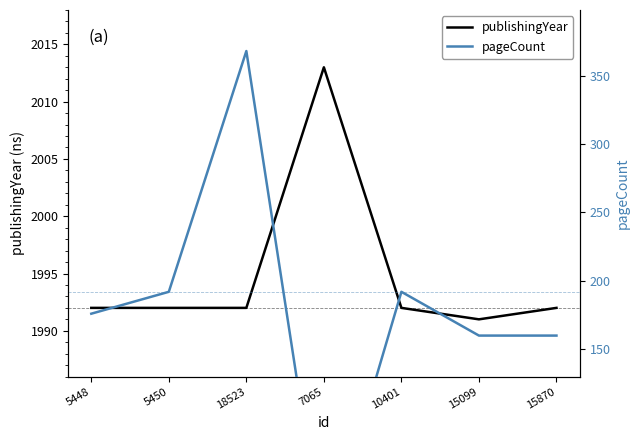

Is this an area chart (filled region under the line)?

No